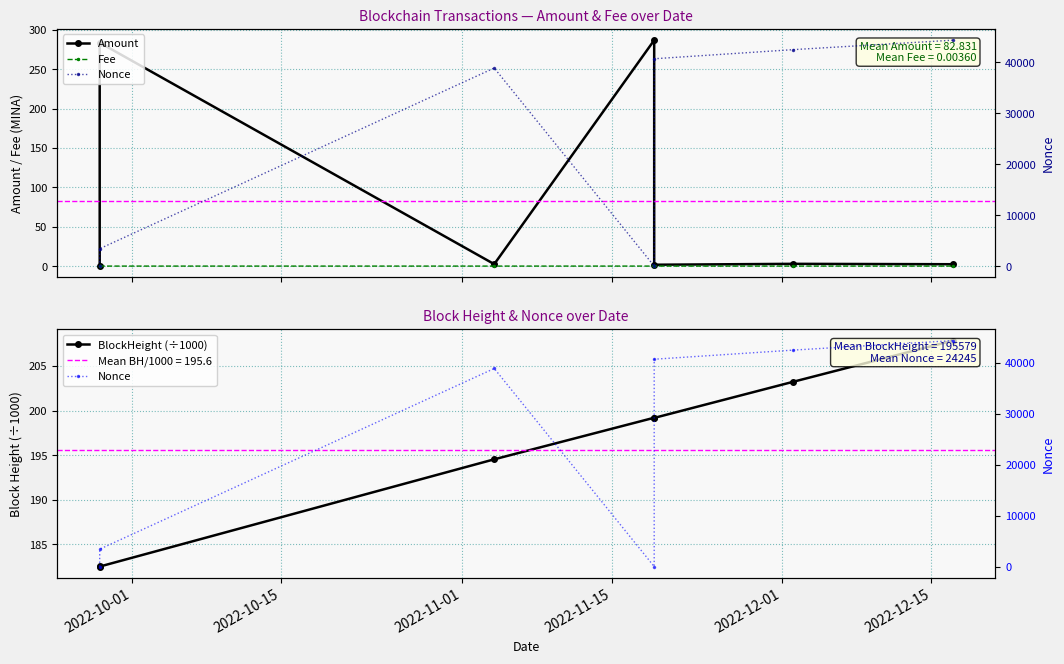

What is the sum of all Nonce values?

169716.0